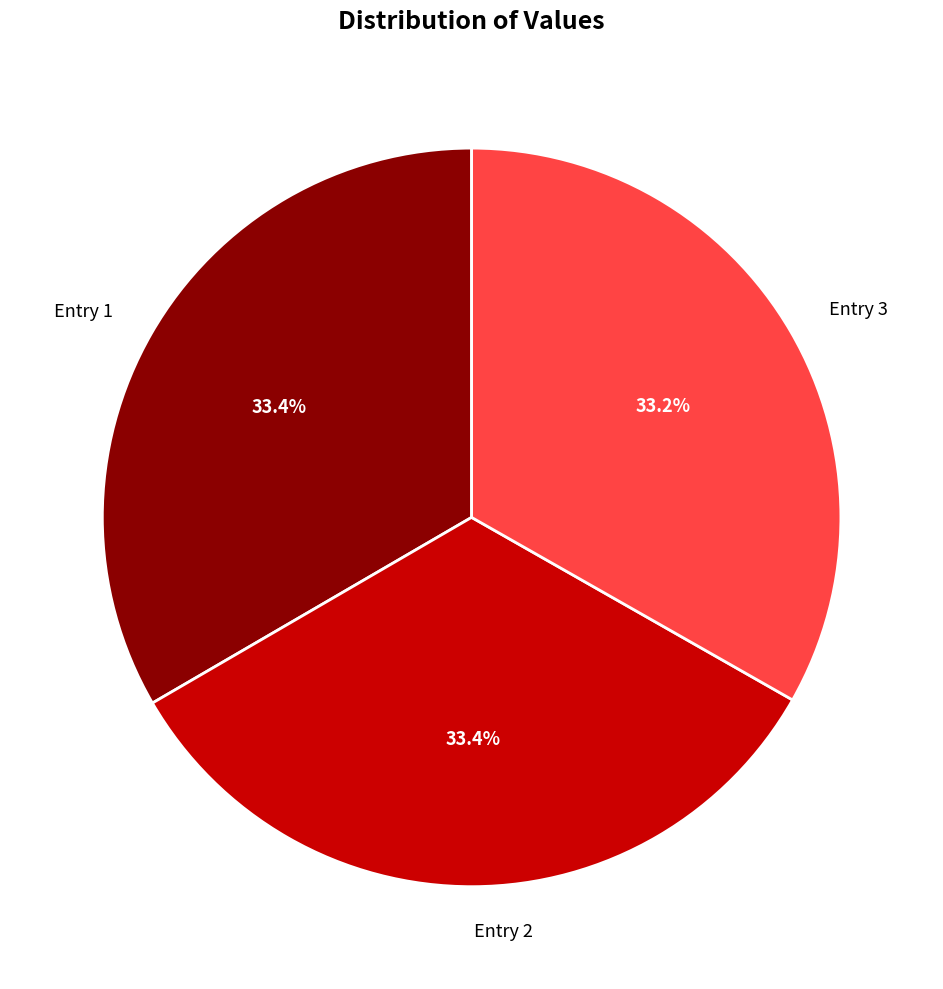

Count the number of slices in the pie.

3